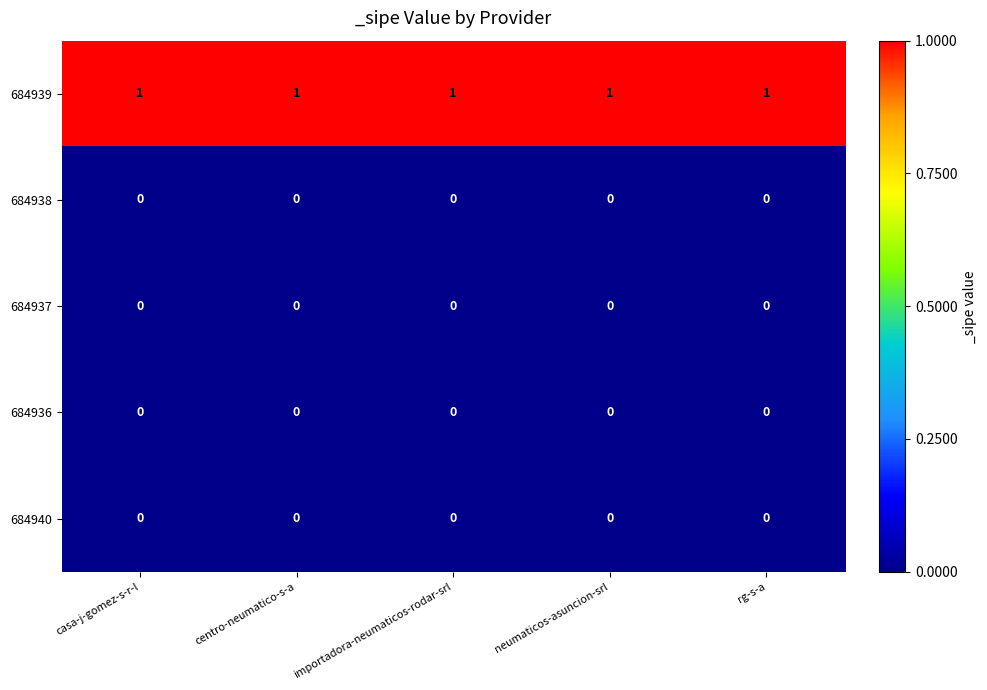

Which series has the largest total across all categories?

684939